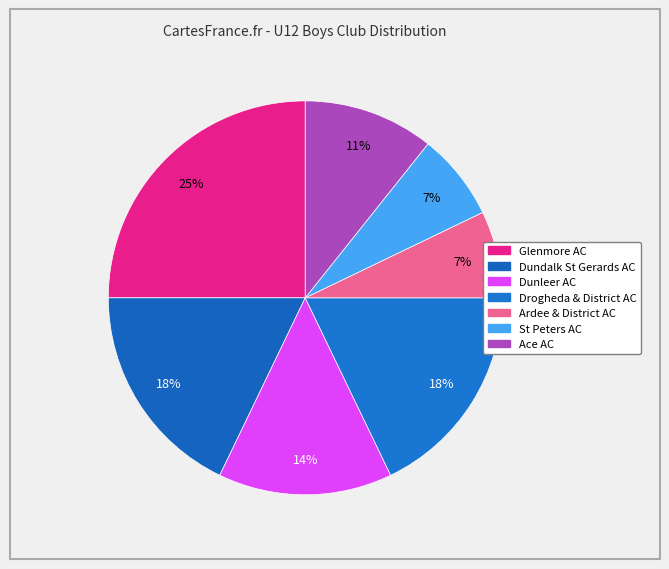

What is the smallest slice in the pie chart?

Ardee & District AC